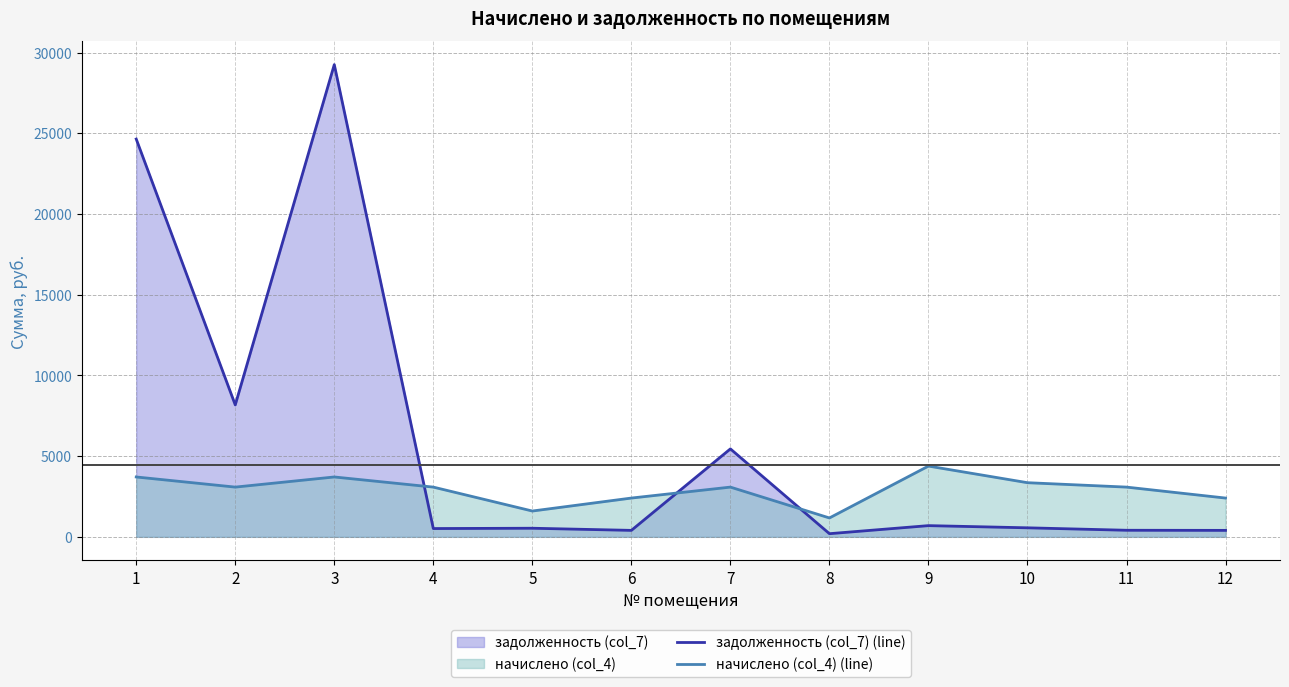

What are all the series names shown in the legend?

задолженность (col_7) (line), начислено (col_4) (line)